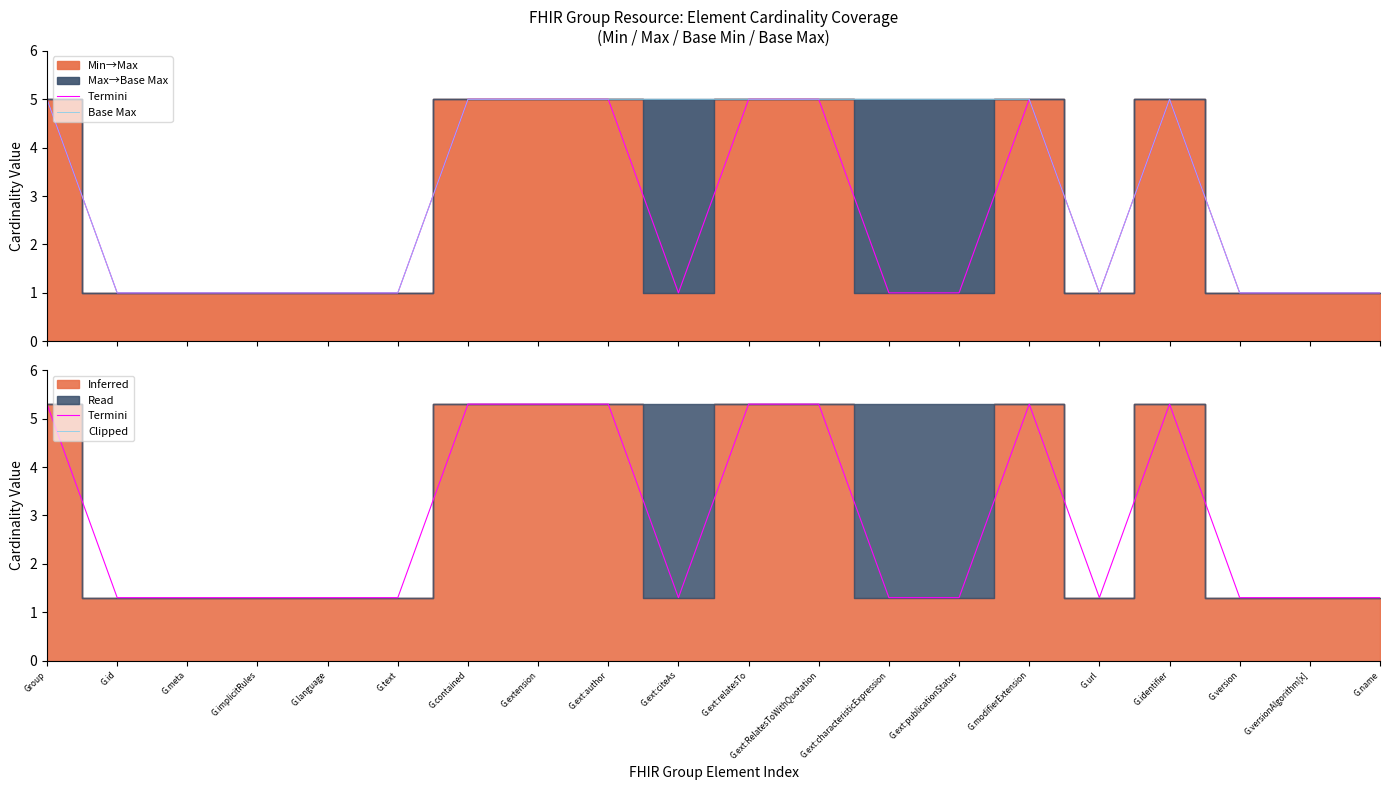

Reading left to right, what are all the values shown in this chart?

Termini: Group=5.3	G.id=1.3	G.meta=1.3	G.implicitRules=1.3	G.language=1.3	G.text=1.3	G.contained=5.3	G.extension=5.3	G.ext:author=5.3	G.ext:citeAs=1.3	G.ext:relatesTo=5.3	G.ext:RelatesToWithQuotation=5.3	G.ext:characteristicExpression=1.3	G.ext:publicationStatus=1.3	G.modifierExtension=5.3	G.url=1.3	G.identifier=5.3	G.version=1.3	G.versionAlgorithm[x]=1.3	G.name=1.3
Base Max: Group=5.0	G.id=1.0	G.meta=1.0	G.implicitRules=1.0	G.language=1.0	G.text=1.0	G.contained=5.0	G.extension=5.0	G.ext:author=5.0	G.ext:citeAs=5.0	G.ext:relatesTo=5.0	G.ext:RelatesToWithQuotation=5.0	G.ext:characteristicExpression=5.0	G.ext:publicationStatus=5.0	G.modifierExtension=5.0	G.url=1.0	G.identifier=5.0	G.version=1.0	G.versionAlgorithm[x]=1.0	G.name=1.0
Clipped: Group=0.0	G.id=0.0	G.meta=0.0	G.implicitRules=0.0	G.language=0.0	G.text=0.0	G.contained=0.0	G.extension=0.0	G.ext:author=0.0	G.ext:citeAs=0.0	G.ext:relatesTo=0.0	G.ext:RelatesToWithQuotation=0.0	G.ext:characteristicExpression=0.0	G.ext:publicationStatus=0.0	G.modifierExtension=0.0	G.url=0.0	G.identifier=0.0	G.version=0.0	G.versionAlgorithm[x]=0.0	G.name=0.0